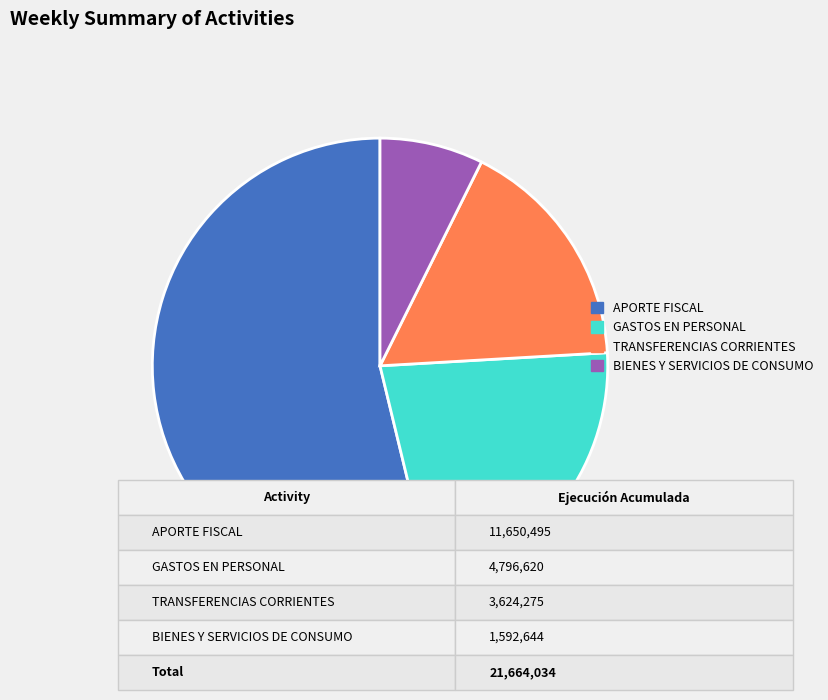

Rank the categories by value from lowest to highest.

BIENES Y SERVICIOS DE CONSUMO, TRANSFERENCIAS CORRIENTES, GASTOS EN PERSONAL, APORTE FISCAL